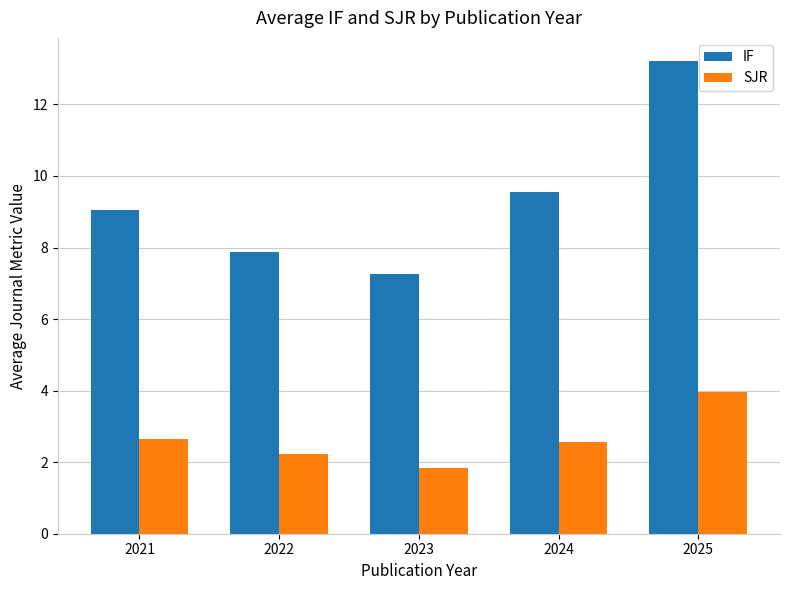

Where is IF nearest to the value 10?

2024